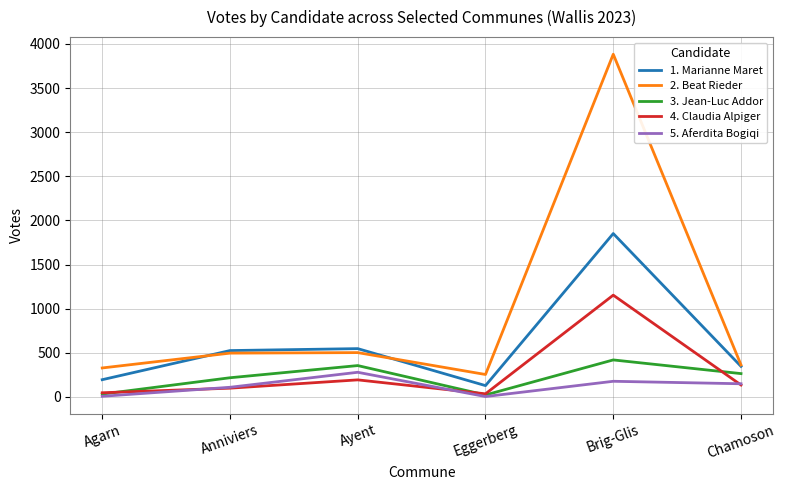

List the series in order of their peak value, highest first.

2. Beat Rieder, 1. Marianne Maret, 4. Claudia Alpiger, 3. Jean-Luc Addor, 5. Aferdita Bogiqi